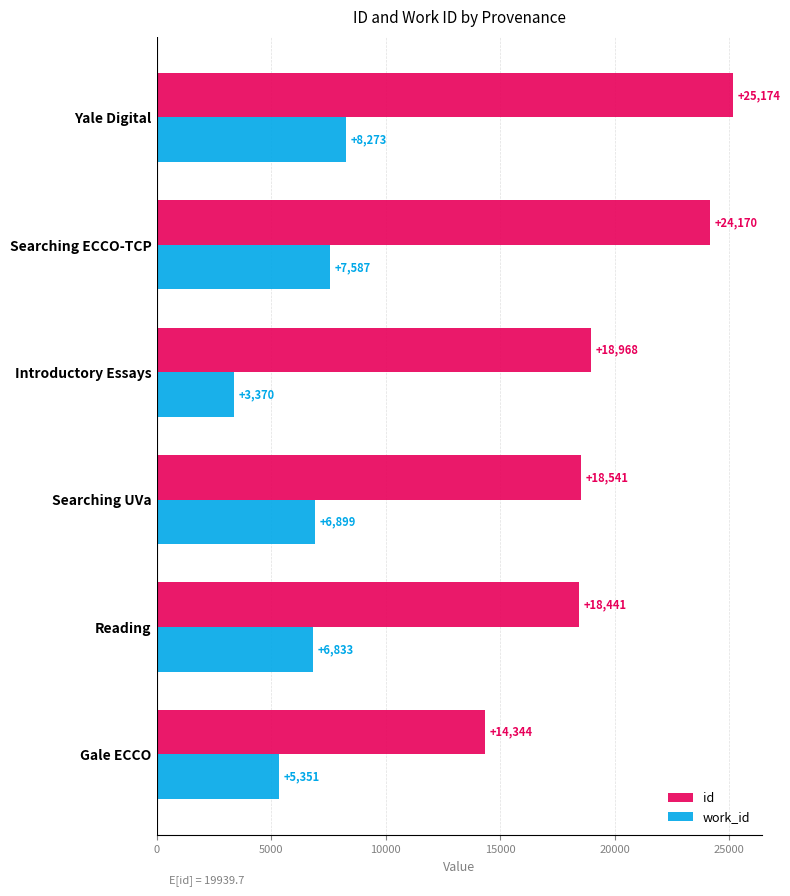

What is the average value of the work_id series?

6386